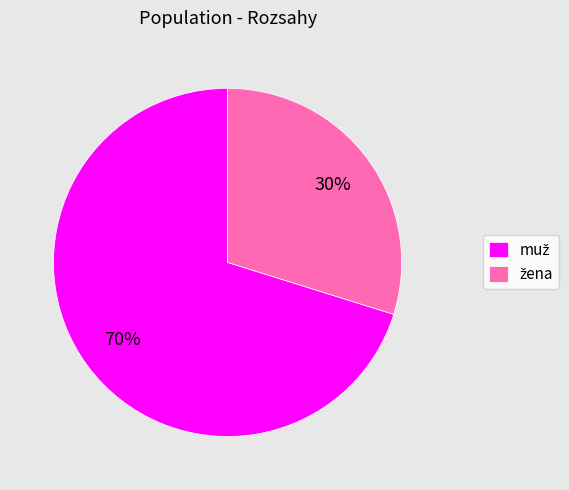

Does any single category account for the majority?

Yes